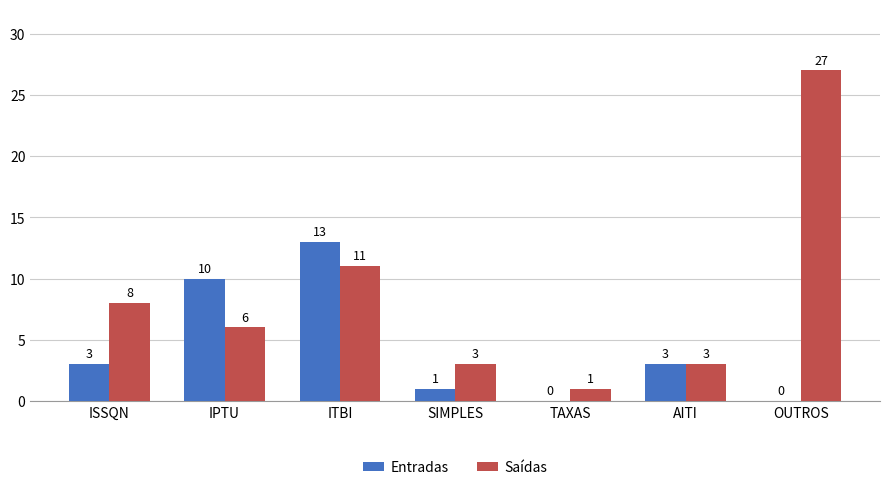

At which category is the sum across all series the highest?

OUTROS